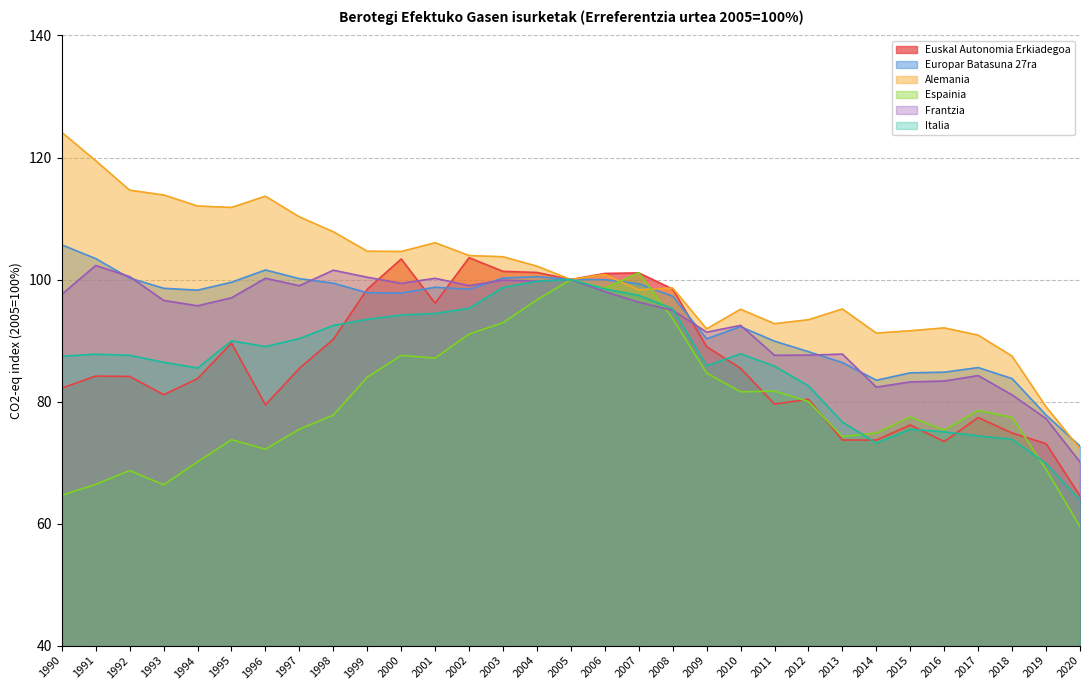

What is the greatest value displayed?

124.1